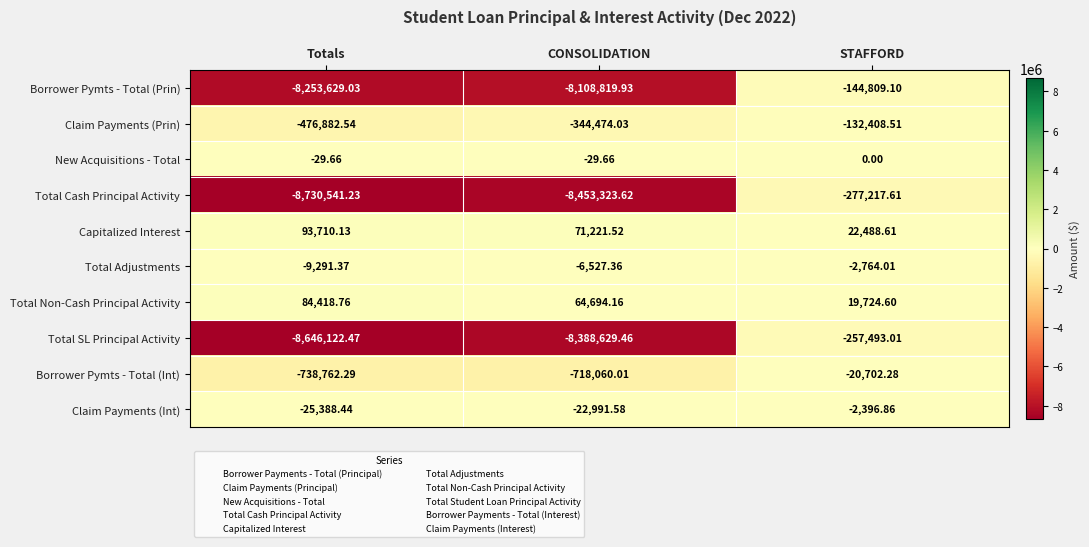

Rank the series at STAFFORD from highest to lowest value.

Capitalized Interest, Total Non-Cash Principal Activity, New Acquisitions - Total, Claim Payments (Int), Total Adjustments, Borrower Pymts - Total (Int), Claim Payments (Prin), Borrower Pymts - Total (Prin), Total SL Principal Activity, Total Cash Principal Activity